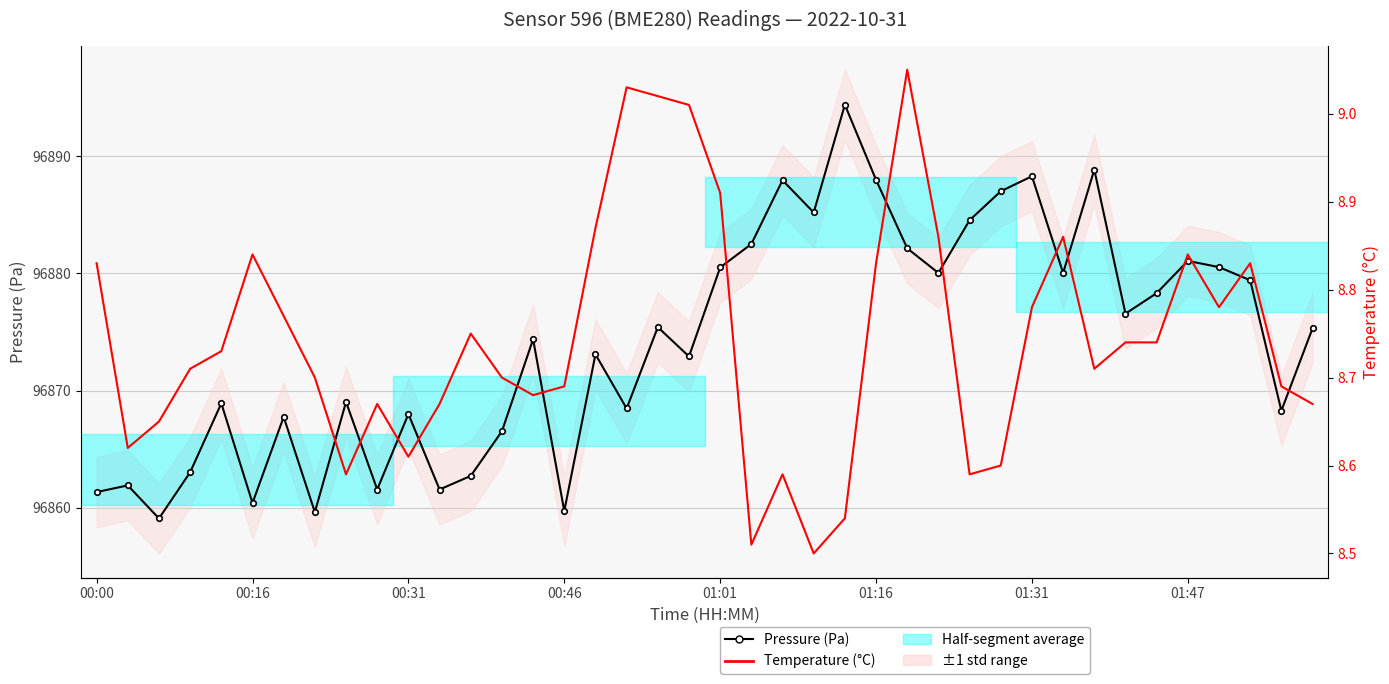

What is the approximate value of Temperature (°C) at 23?

8.5